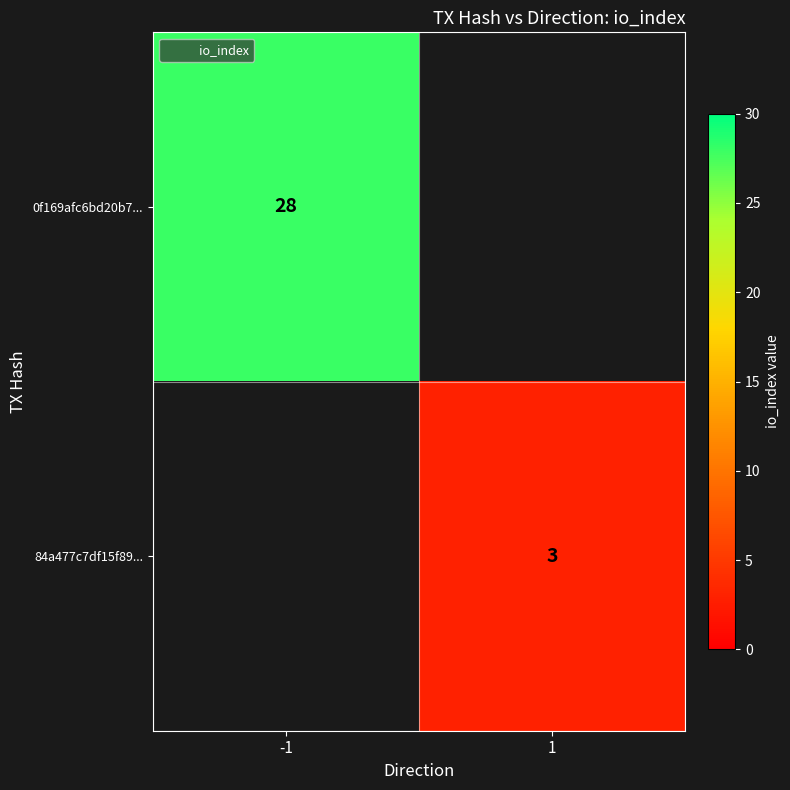

What is the approximate value of 84a477c7df15f89... at 1?

3.0